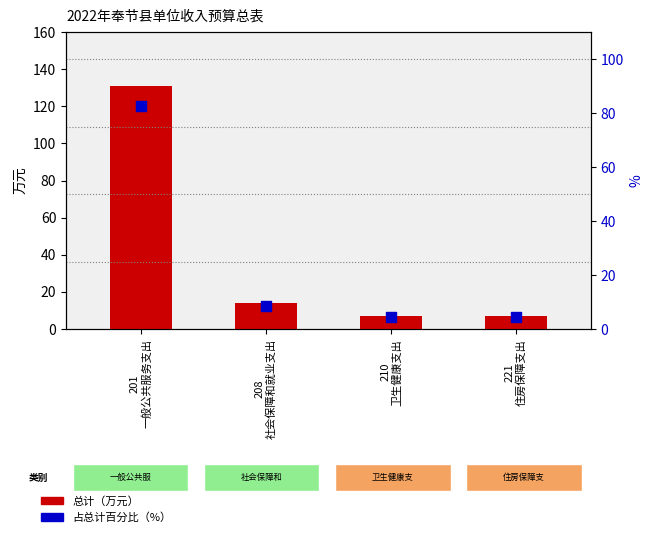

Which series has the largest total across all categories?

总计（万元）